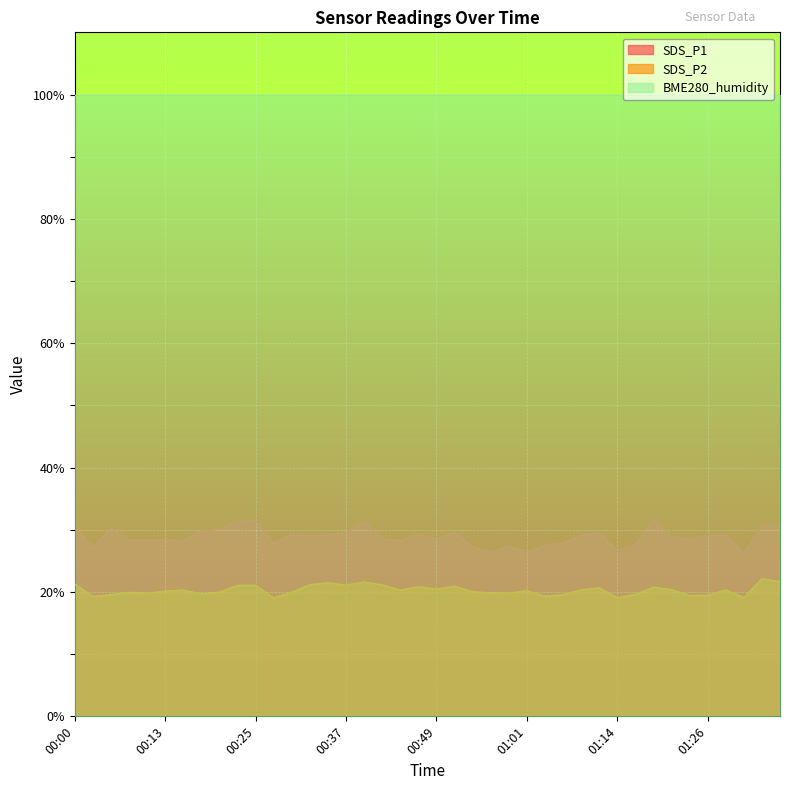

Which category has the lowest value in the SDS_P1 series?

01:31